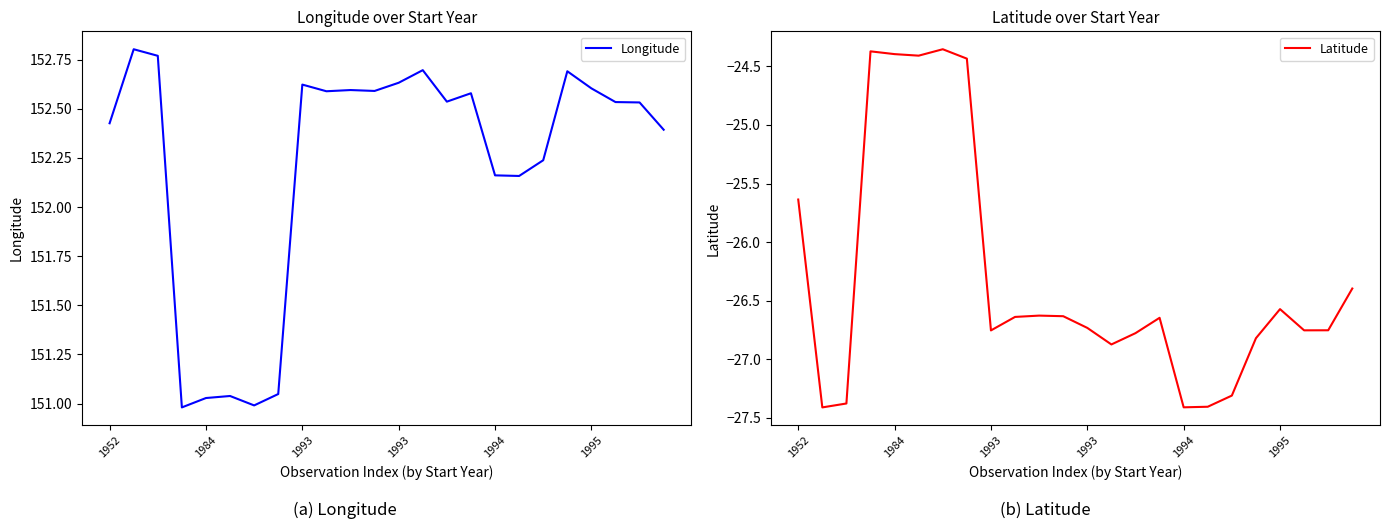

At how many categories does at least one series exceed 75?

24